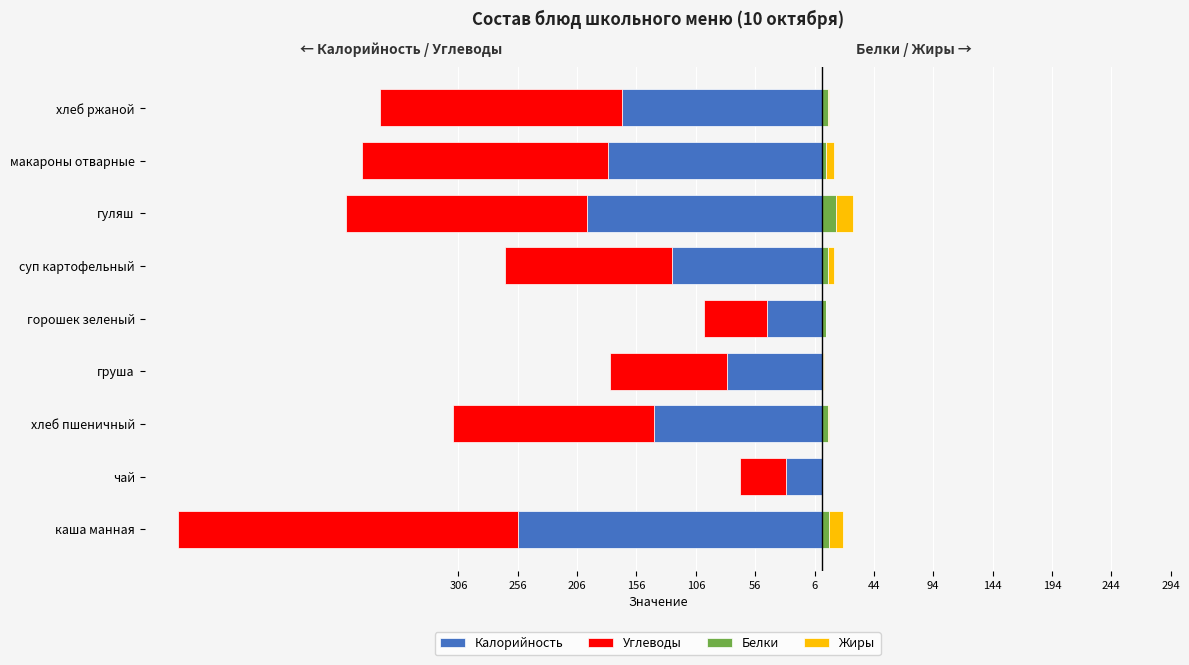

True or false: Калорийность has a value of -52 at макароны отварные.

False